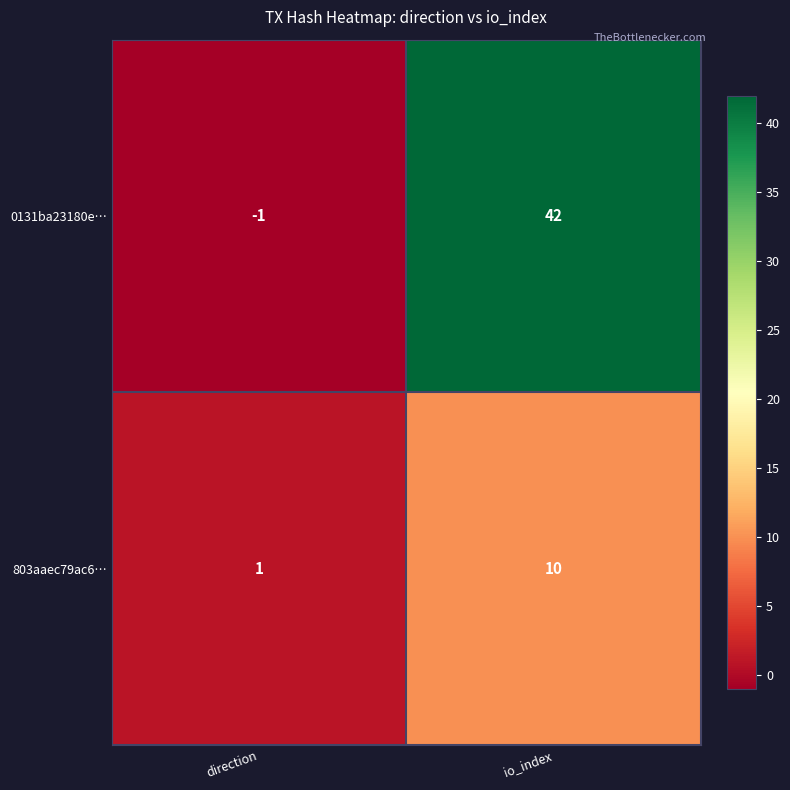

Which label corresponds to the smallest value in the chart?

direction